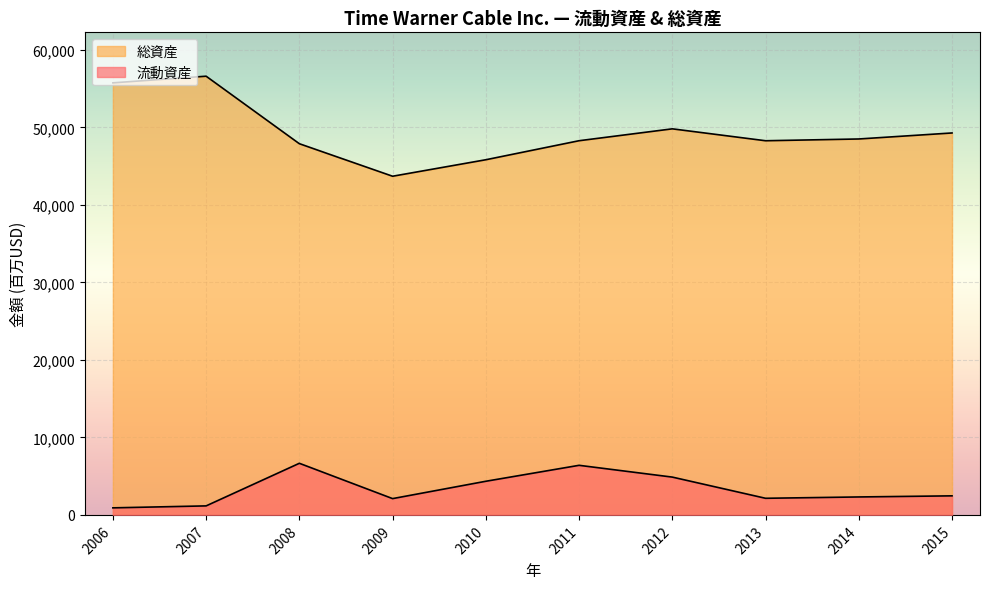

How many lines are shown in the chart?

2